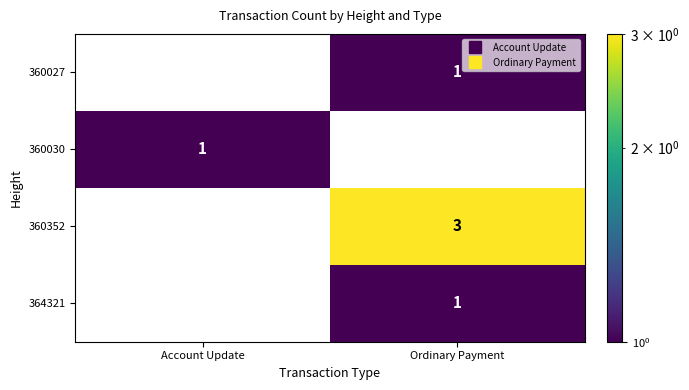

Count the number of categories in the chart.

2